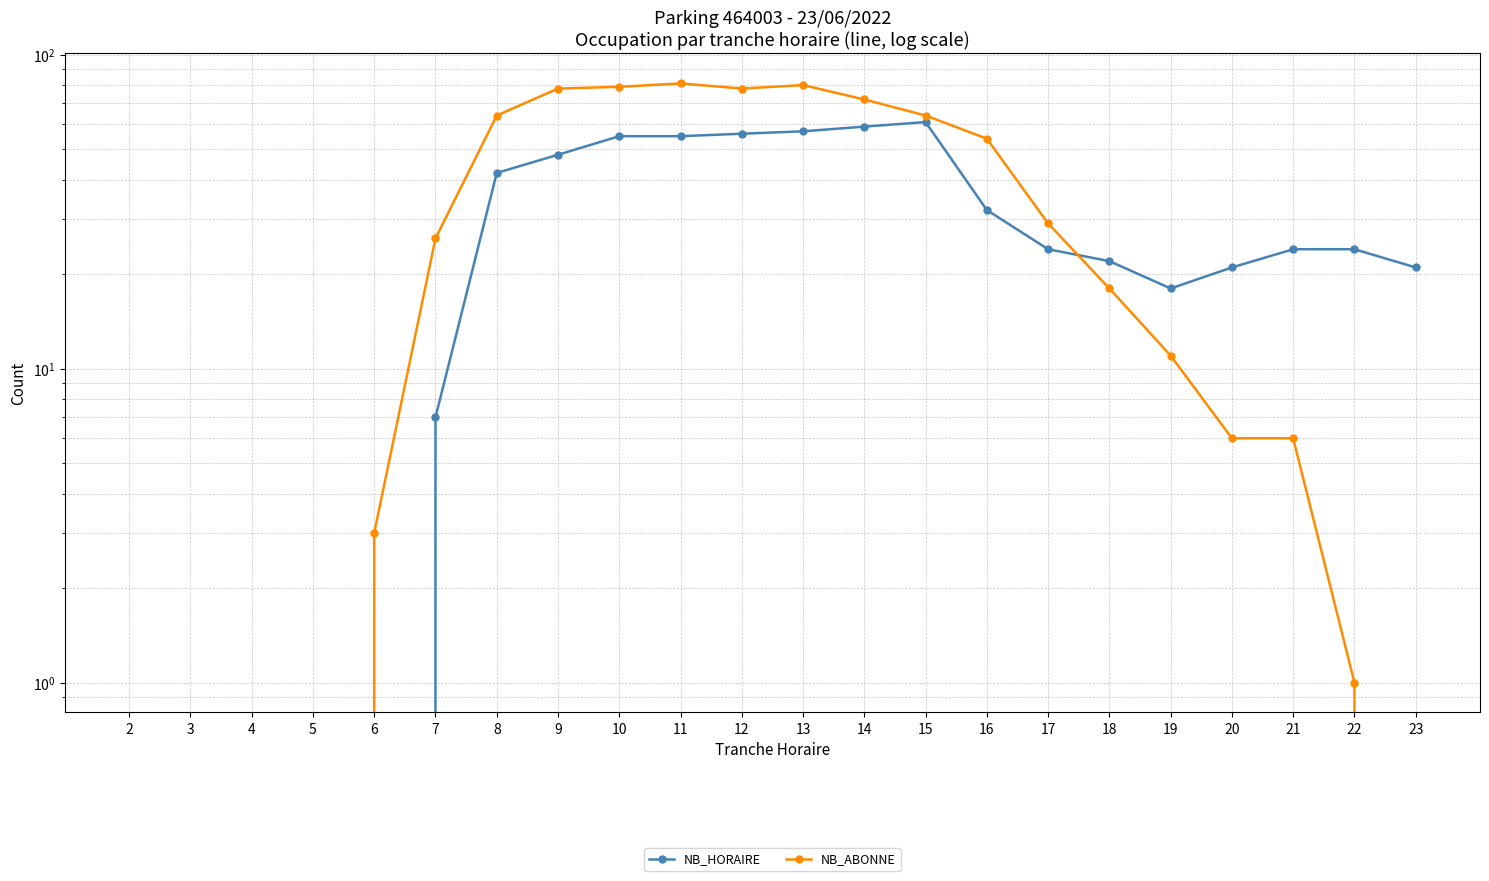

What is the difference between the second highest and minimum values in the NB_ABONNE series?

80